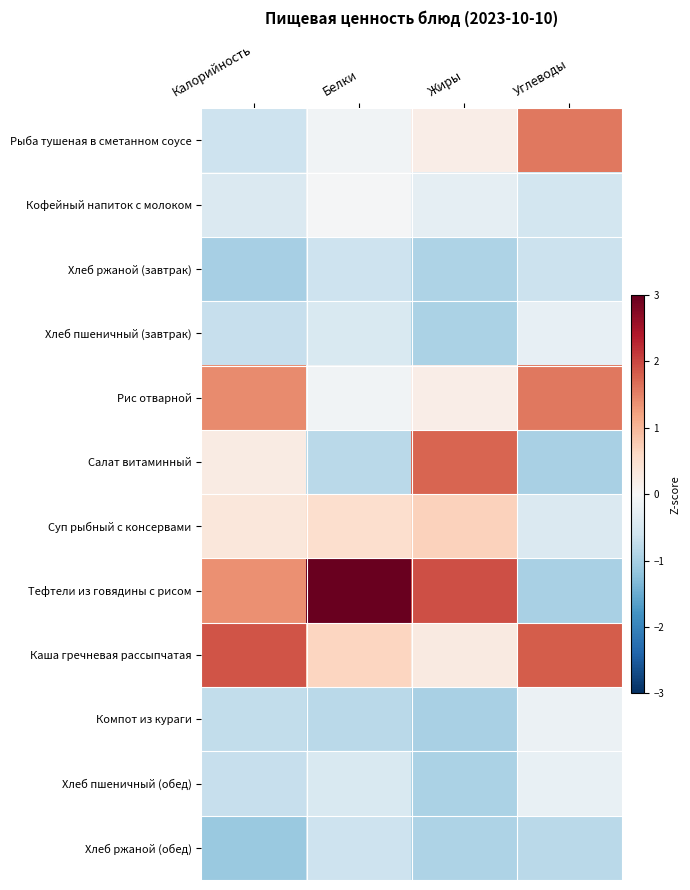

At how many categories does at least one series exceed 1?

4